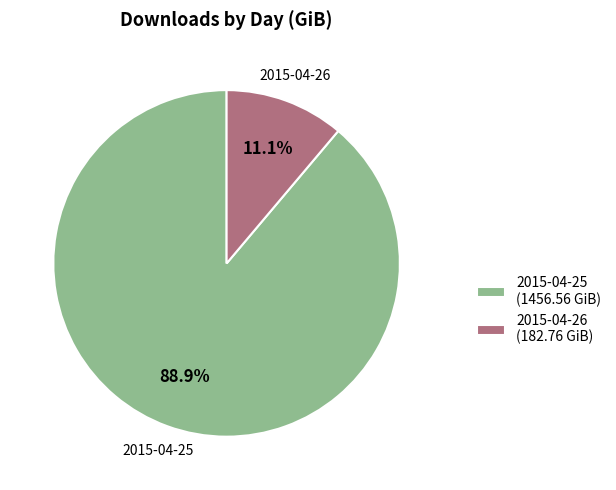

Is 2015-04-26 the majority of the pie?

No